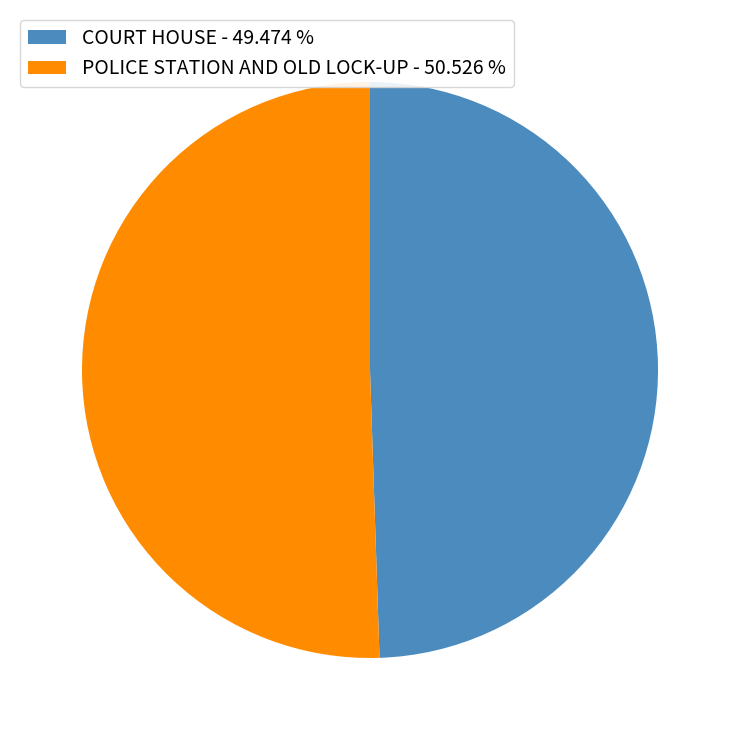

Does POLICE STATION AND OLD LOCK-UP represent more than half of the total?

Yes